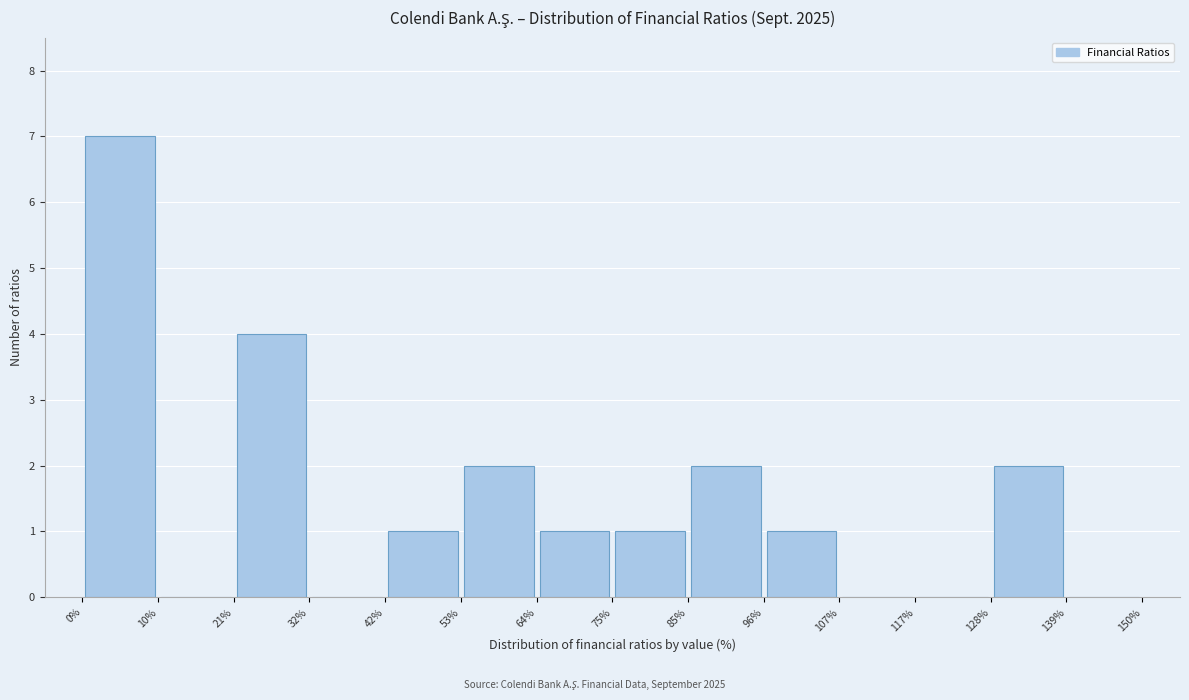

Reading left to right, list every bar in this chart as the range it spans on the x-axis followed by its height. The values are not printed on the chart, so give them approximately, as read against the axis.

0% to 10%: 7
10% to 21%: 0
21% to 32%: 4
32% to 42%: 0
42% to 53%: 1
53% to 64%: 2
64% to 75%: 1
75% to 85%: 1
85% to 96%: 2
96% to 107%: 1
107% to 117%: 0
117% to 128%: 0
128% to 139%: 2
139% to 150%: 0